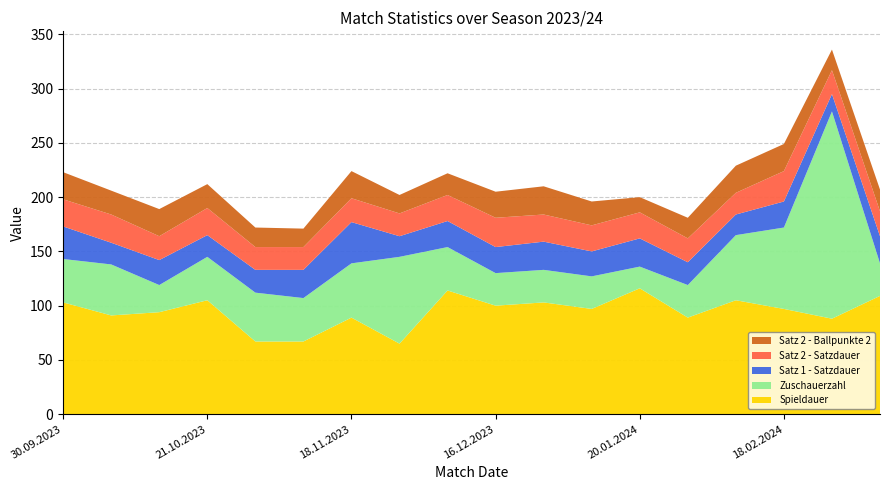

Reading left to right, list all the values displayed in this chart.

Spieldauer: 103	91	94	105	67	67	89	65	114	100	103	97	116	89	105	97	88	109
Zuschauerzahl: 40	47	25	40	45	40	50	80	40	30	30	30	20	30	60	75	191	30
Satz 1 - Satzdauer: 30	20	23	20	21	26	38	19	24	24	26	23	26	21	19	24	16	25
Satz 2 - Satzdauer: 25	26	22	25	21	21	22	21	24	27	25	24	24	22	20	28	22	23
Satz 2 - Ballpunkte 2: 25	22	25	22	18	17	25	17	20	24	26	22	14	19	25	25	19	20